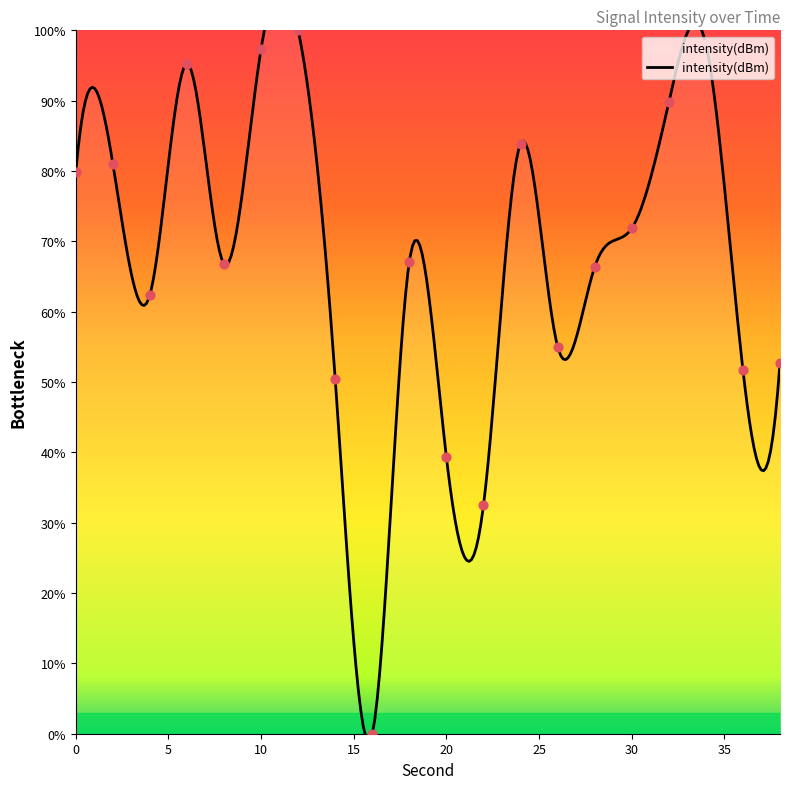

What is the change in value from 6 to 36?

-43.5